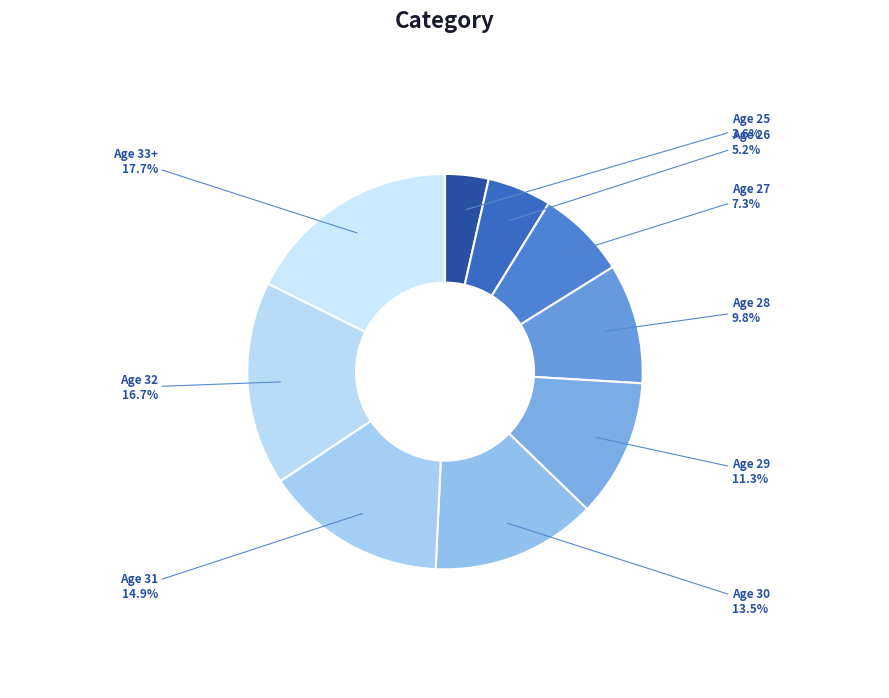

Count the number of slices in the pie.

9